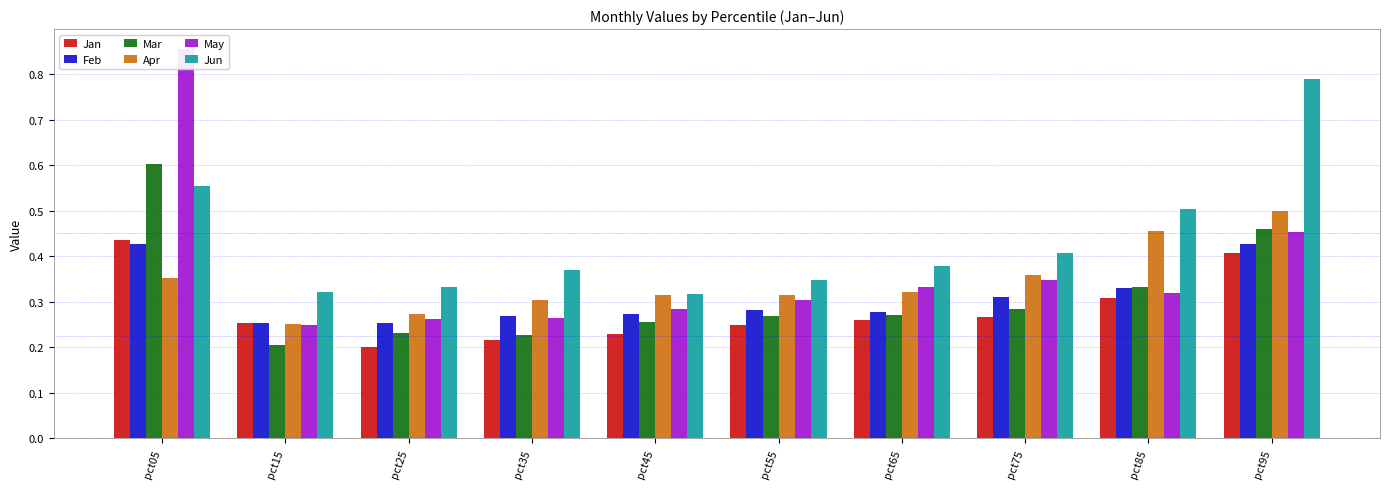

What is the value of the May bar at the 3rd from the left?

0.3